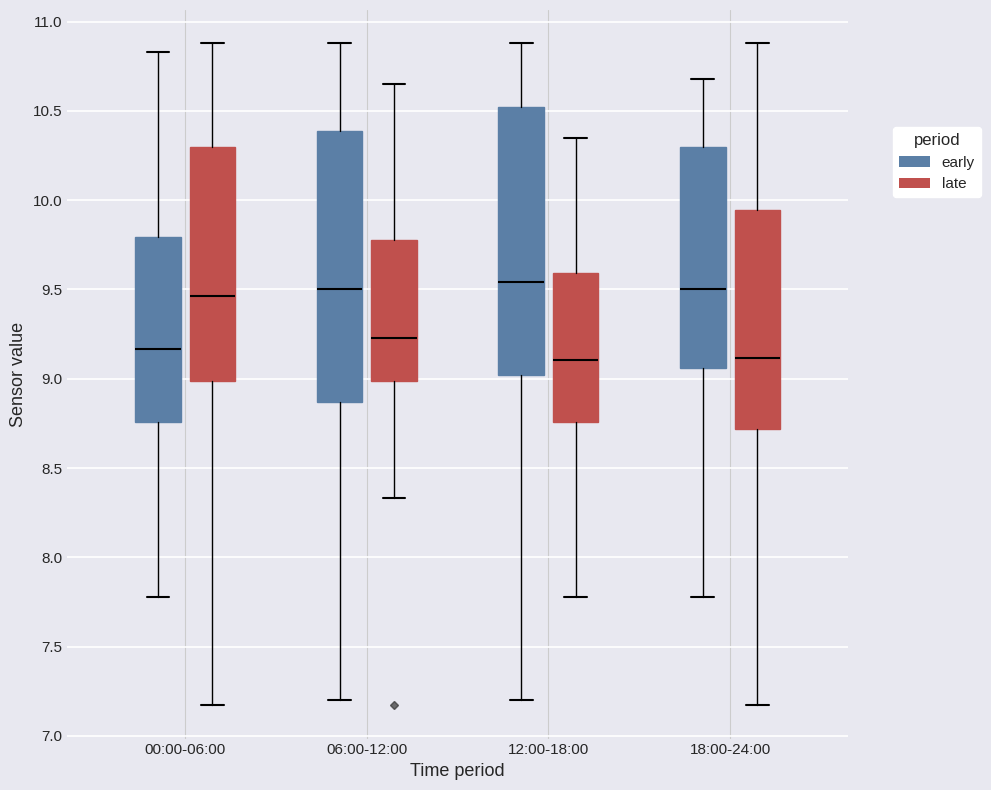

Reading left to right, read every box against the y-axis: the position of its median line, the range the box covers, and the ends of its whiskers. The values are not printed on the chart, so give them approximately, as read against the axis.

00:00-06:00 (early): median 9.15, box 8.75 to 9.80, whiskers 7.80 to 10.85
00:00-06:00 (late): median 9.45, box 9.00 to 10.30, whiskers 7.15 to 10.90
06:00-12:00 (early): median 9.50, box 8.85 to 10.40, whiskers 7.20 to 10.90
06:00-12:00 (late): median 9.25, box 9.00 to 9.80, whiskers 8.35 to 10.65
12:00-18:00 (early): median 9.55, box 9.00 to 10.50, whiskers 7.20 to 10.90
12:00-18:00 (late): median 9.10, box 8.75 to 9.60, whiskers 7.80 to 10.35
18:00-24:00 (early): median 9.50, box 9.05 to 10.30, whiskers 7.80 to 10.70
18:00-24:00 (late): median 9.10, box 8.70 to 9.95, whiskers 7.15 to 10.90